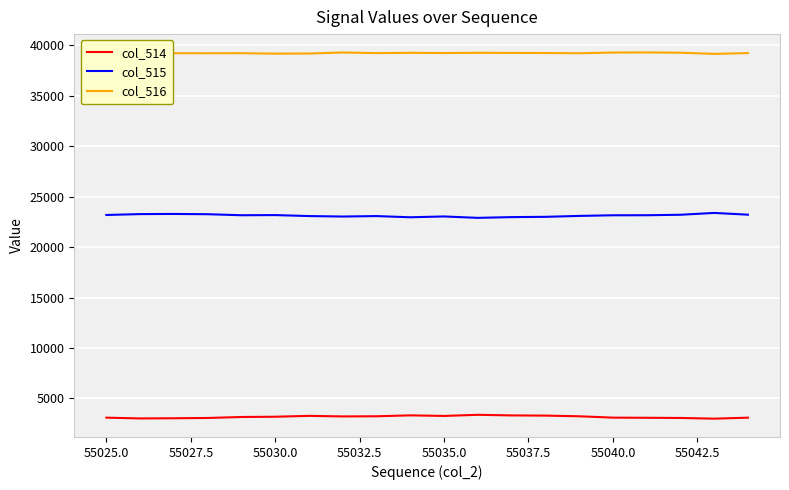

Rank the series by their average value, from lowest to highest.

col_514, col_515, col_516